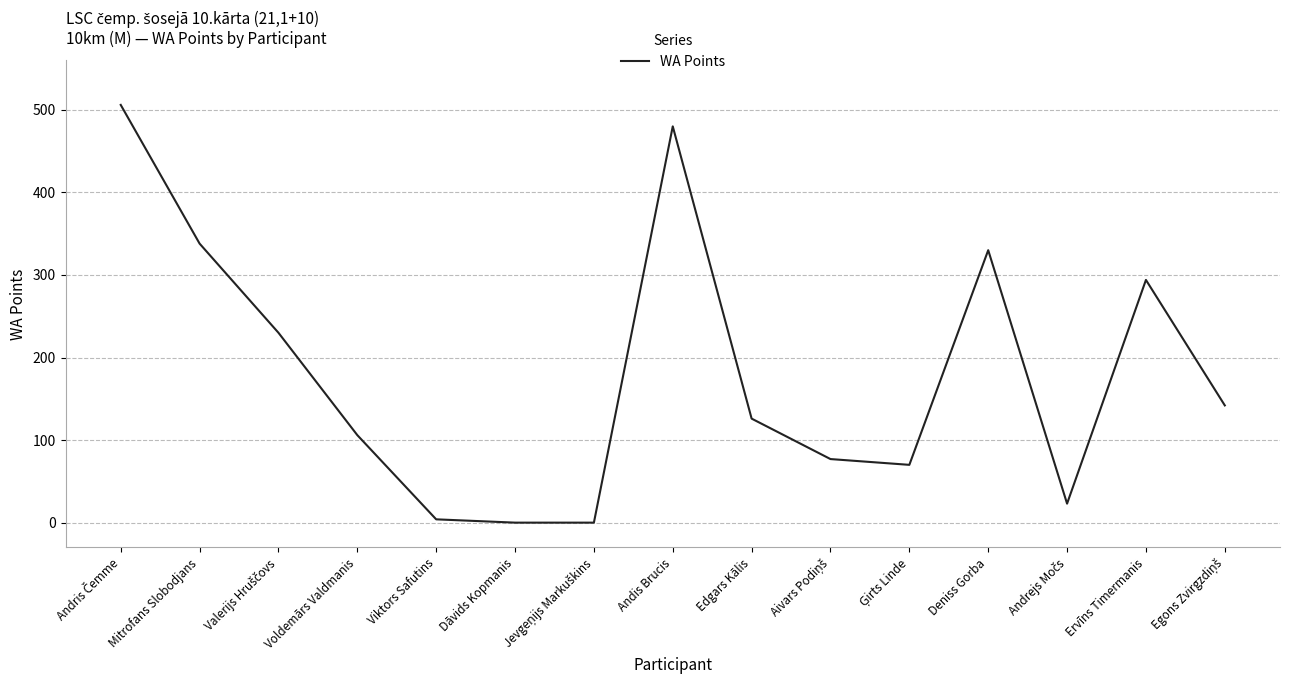

Reading left to right, transcribe all the data shown in this chart.

506	338	230	106	4	0	0	480	126	77	70	330	23	294	142